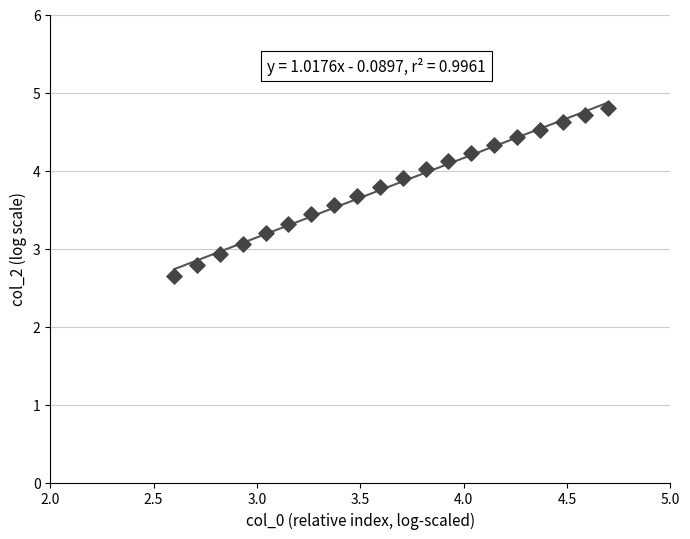

What is the range of X values (max minus min)?

2.1